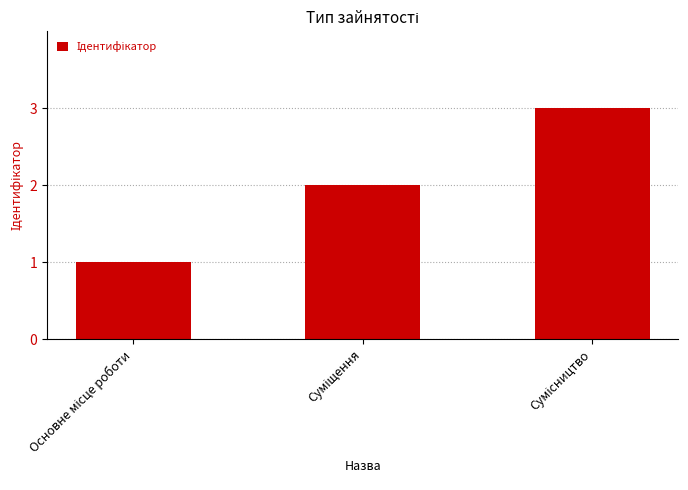

What is the greatest value displayed?

3